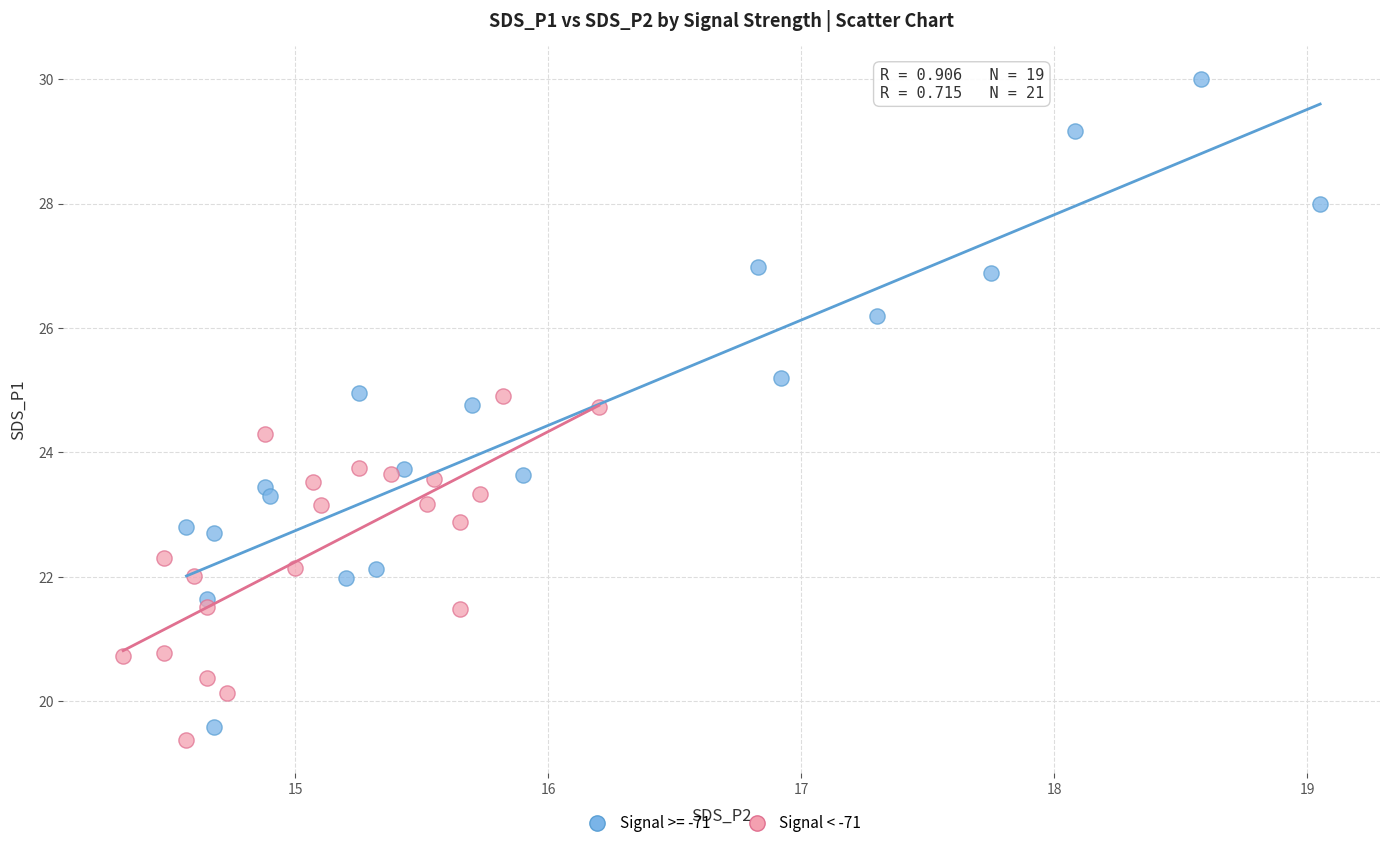

Which series has the largest Y range (max minus min)?

Signal >= -71